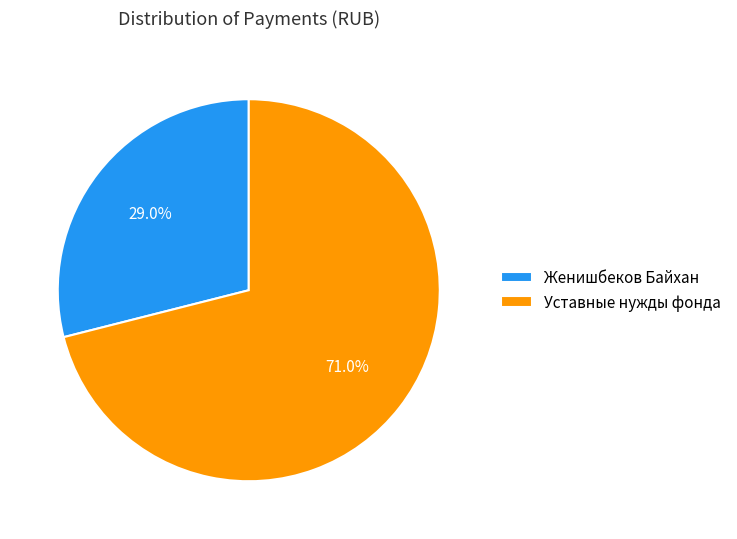

Which slice represents more than half of the pie?

Уставные нужды фонда